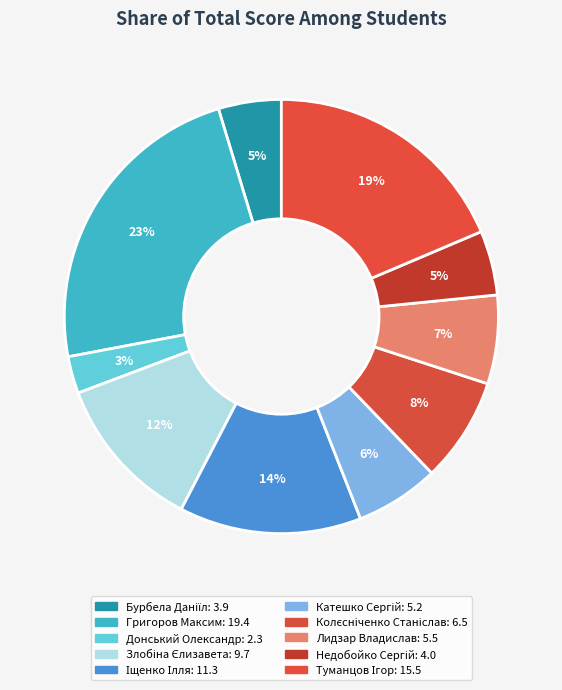

How many slices are in this pie chart?

10